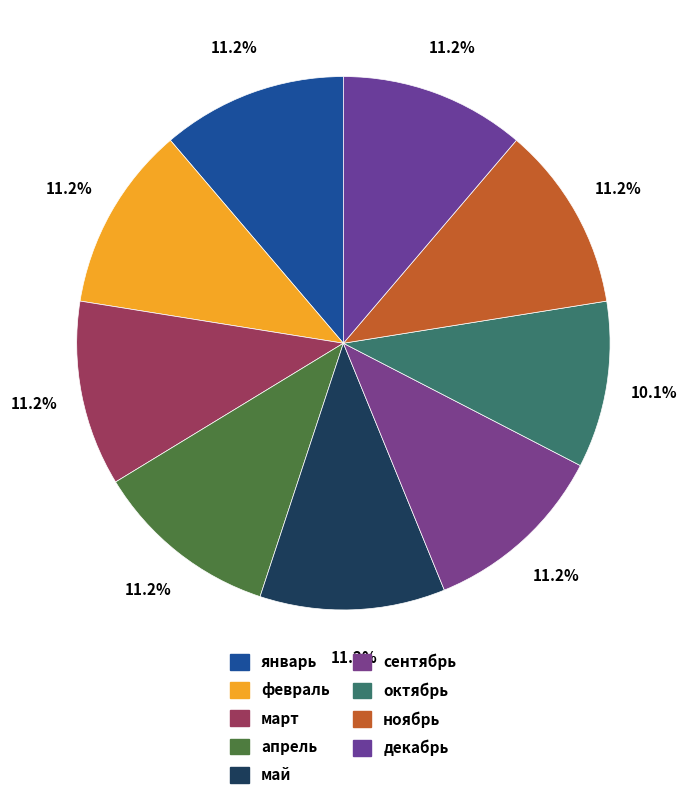

Count the number of slices in the pie.

9